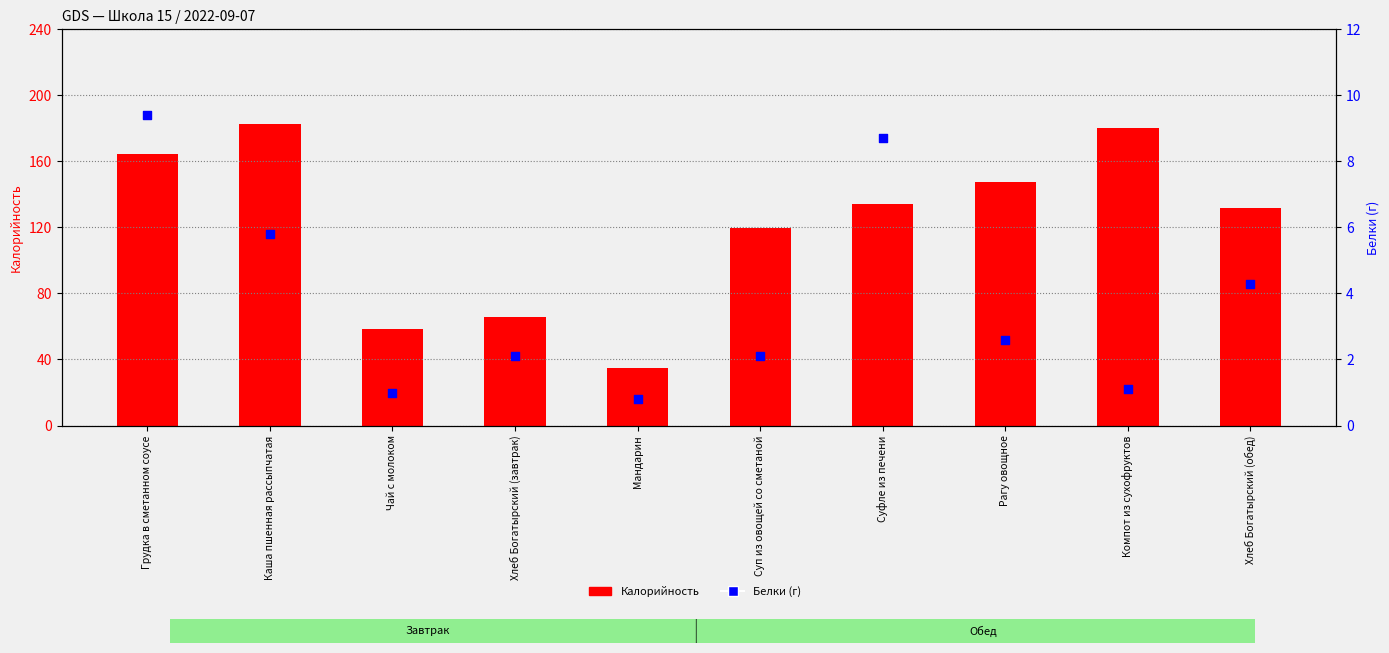

Which series has the widest spread of Y values?

Калорийность